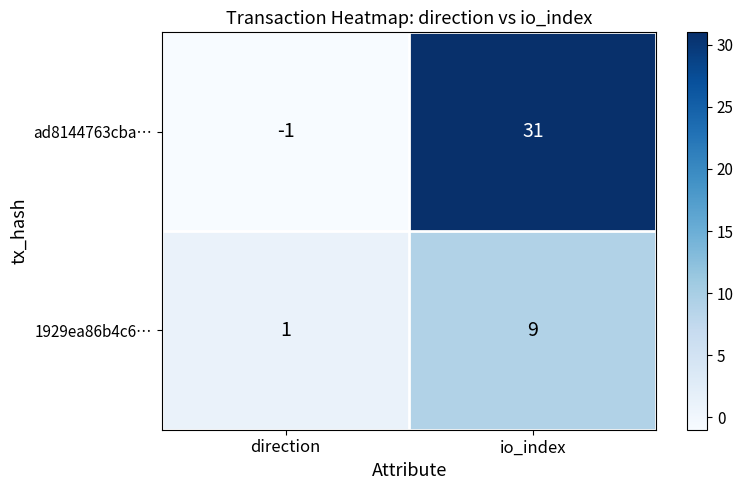

What is the total value across all series at io_index?

40